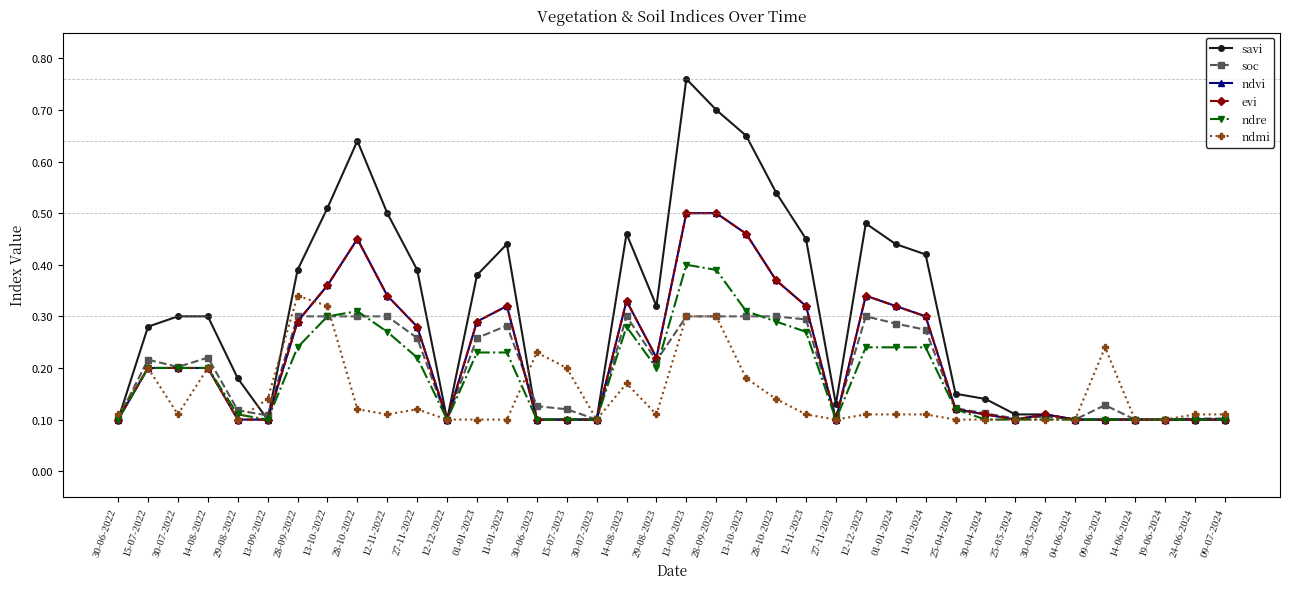

How many lines are shown in the chart?

6